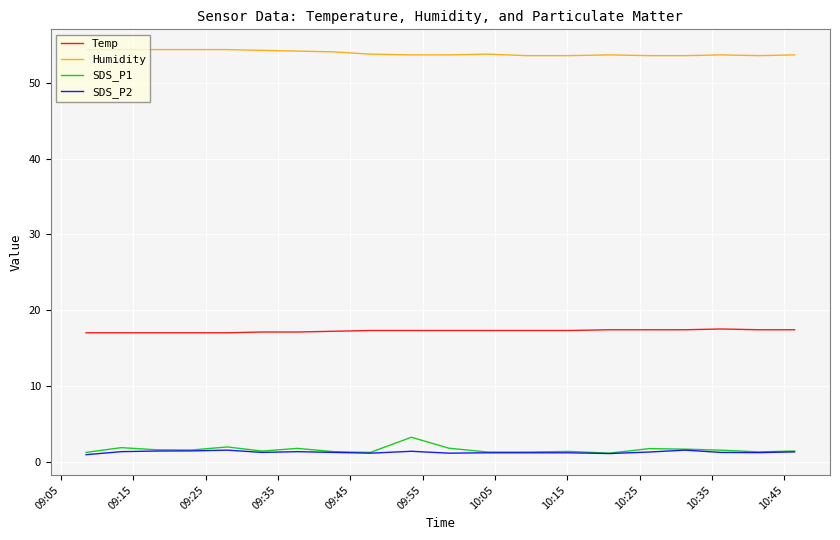

What are all the series names shown in the legend?

Temp, Humidity, SDS_P1, SDS_P2